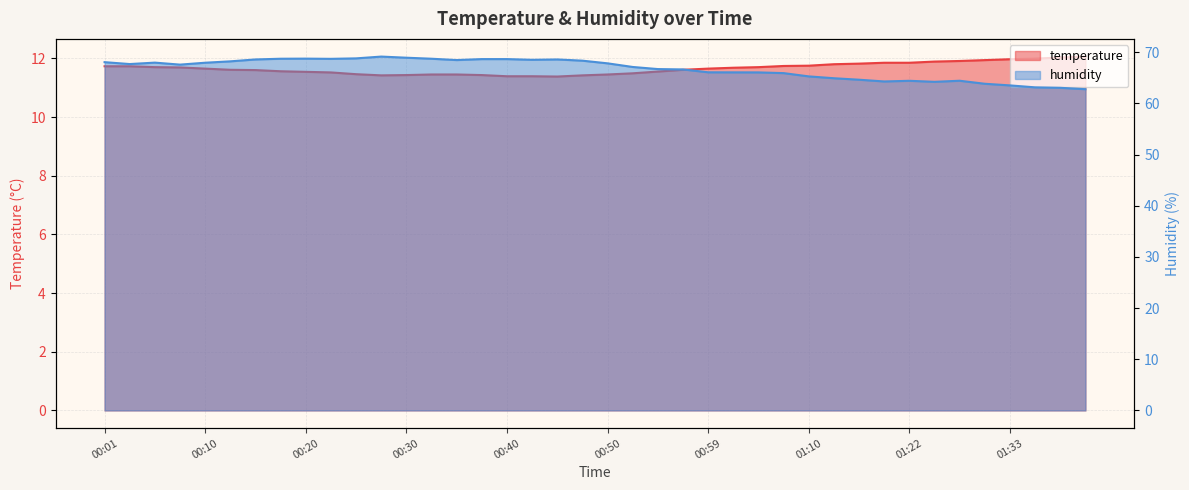

Where is the first local minimum for temperature?

00:27